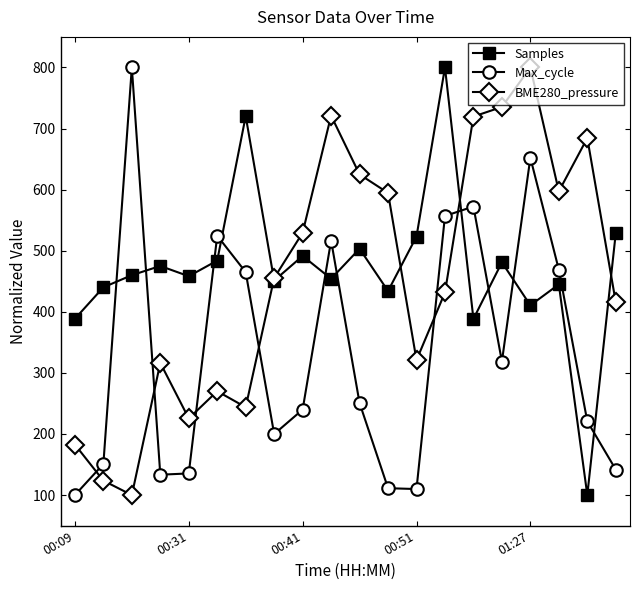

What is the lowest value of the Samples series?

100.0